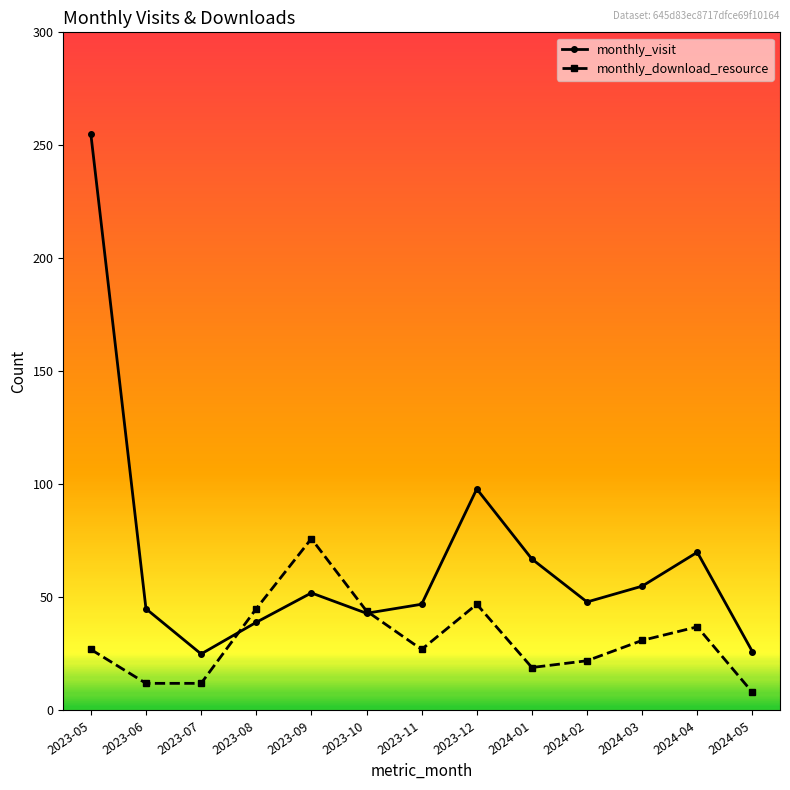

What is the value of the monthly_visit point at the 5th from the left?

52